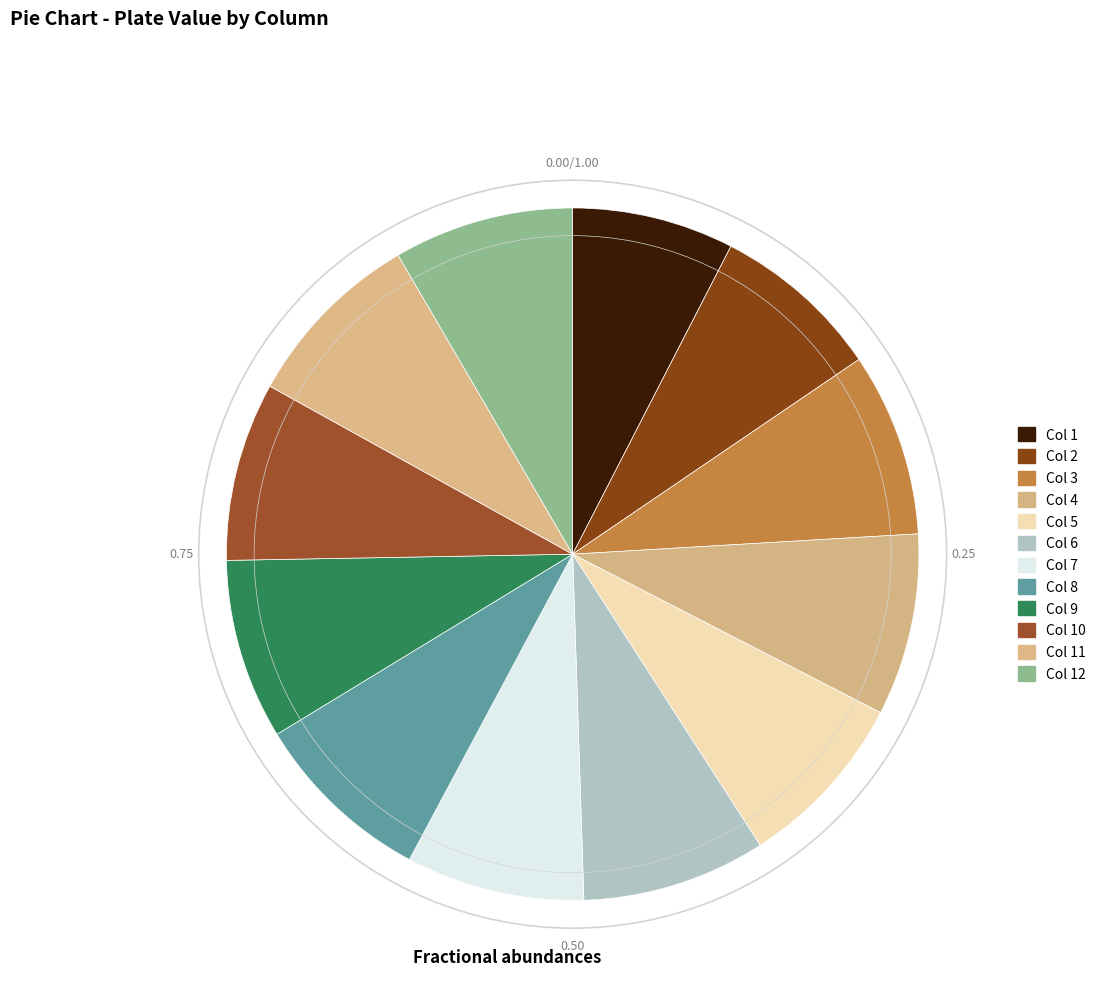

Count the number of slices in the pie.

12